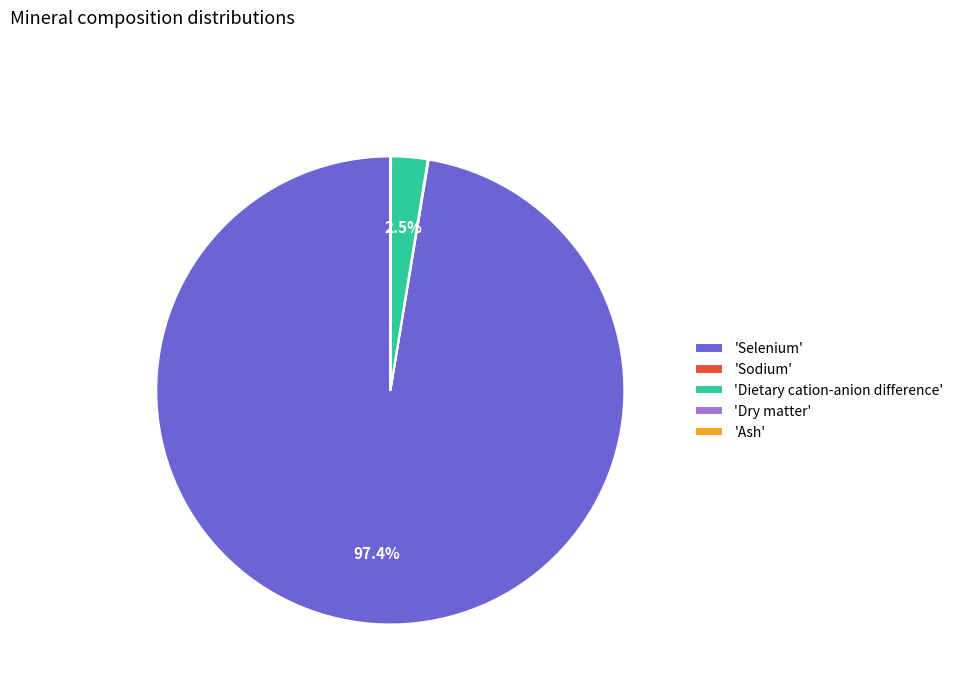

Which category has the biggest portion of the pie?

'Selenium'